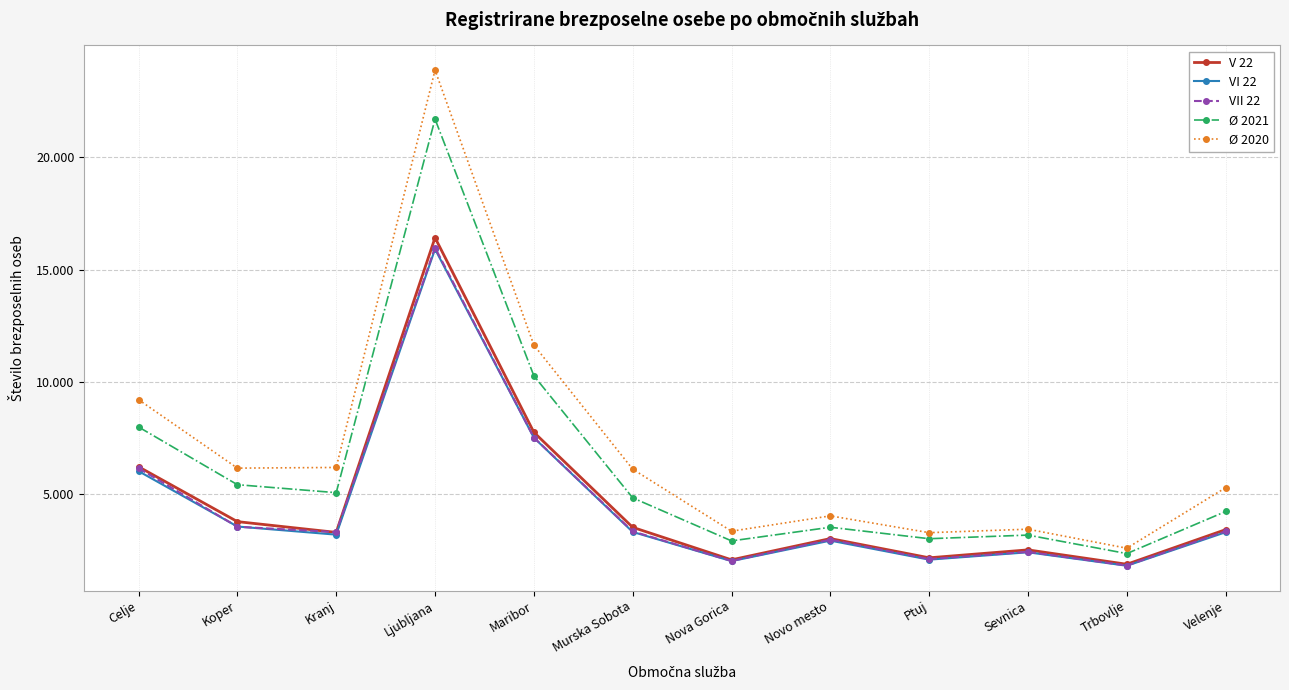

True or false: Ø 2020 and Ø 2021 intersect in this chart.

False